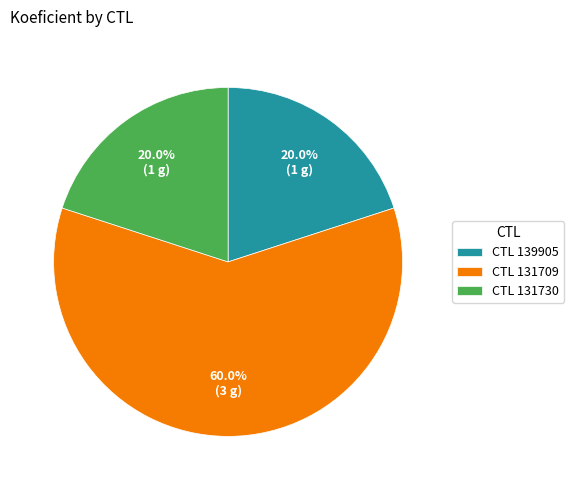

Combined, what portion of the pie is CTL 131709 and CTL 131730?

80.0%